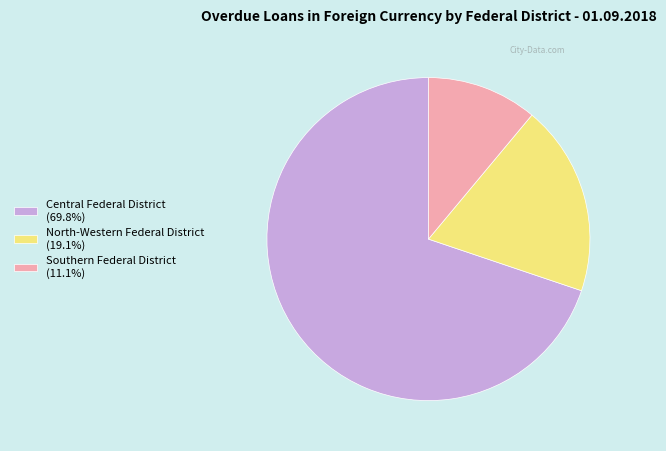

Is there a majority slice in this chart?

Yes